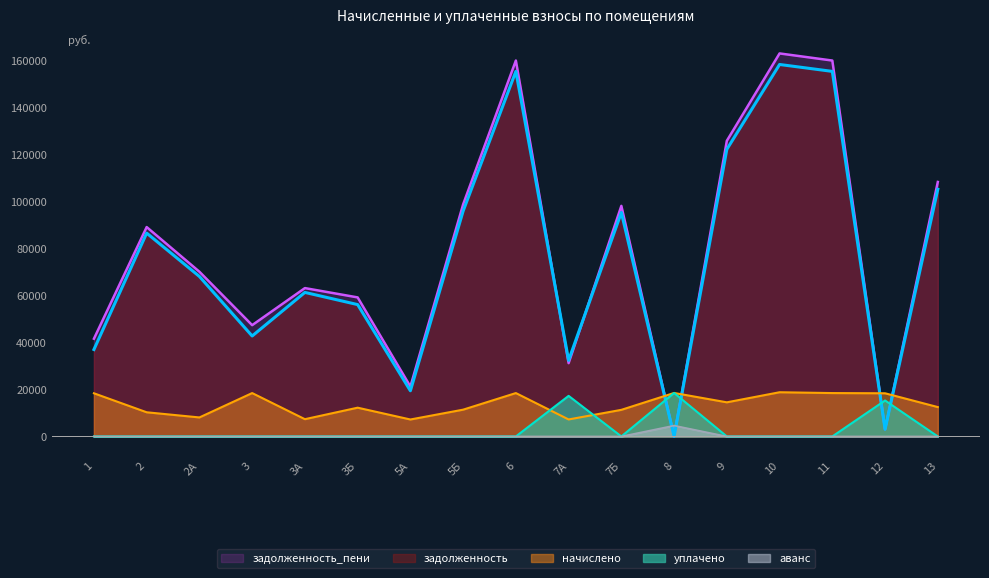

What is the maximum value shown in the chart?

163124.3